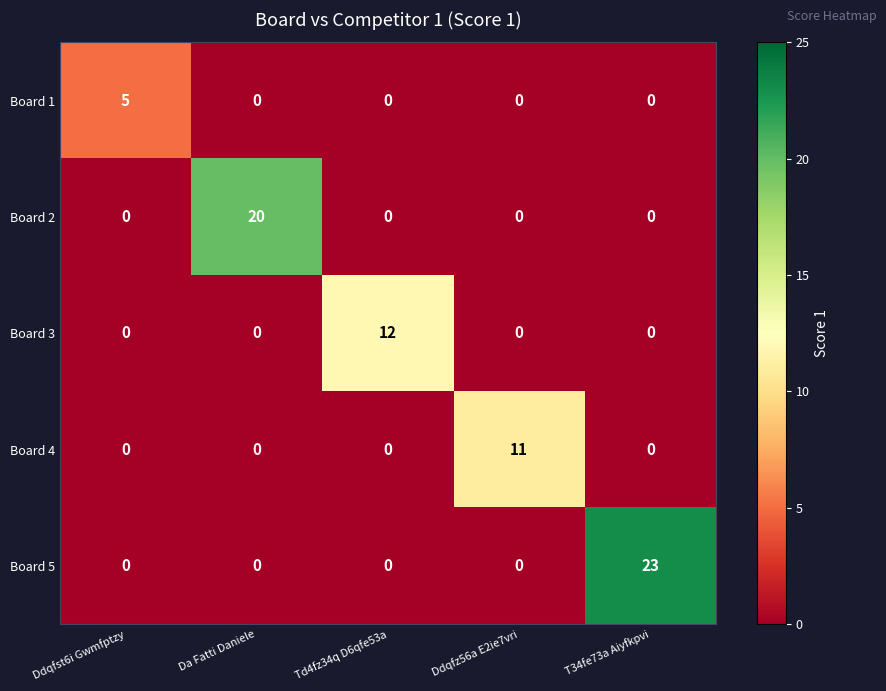

What is the average value of the Board 5 series?

5